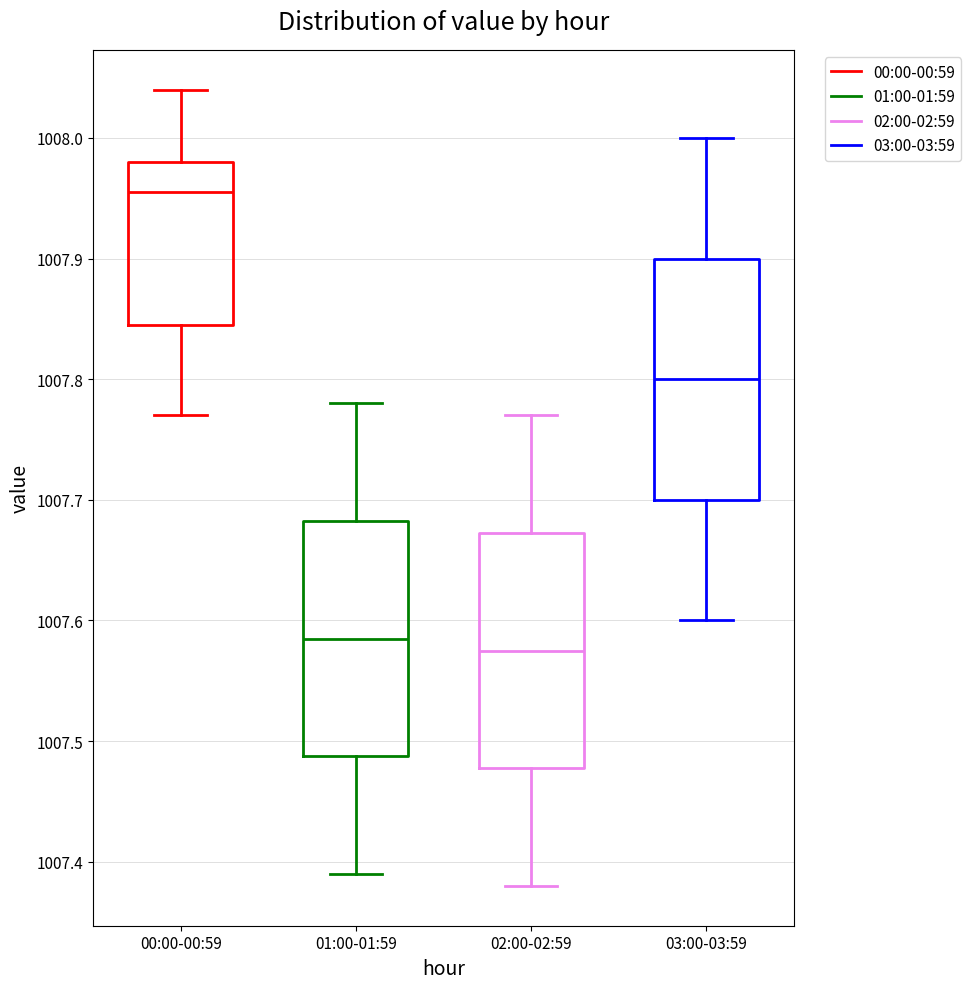

Where does the lower whisker of the box for 00:00-00:59 end on the y-axis? The values are not printed on the chart, so give them approximately, as read against the axis.

1007.77